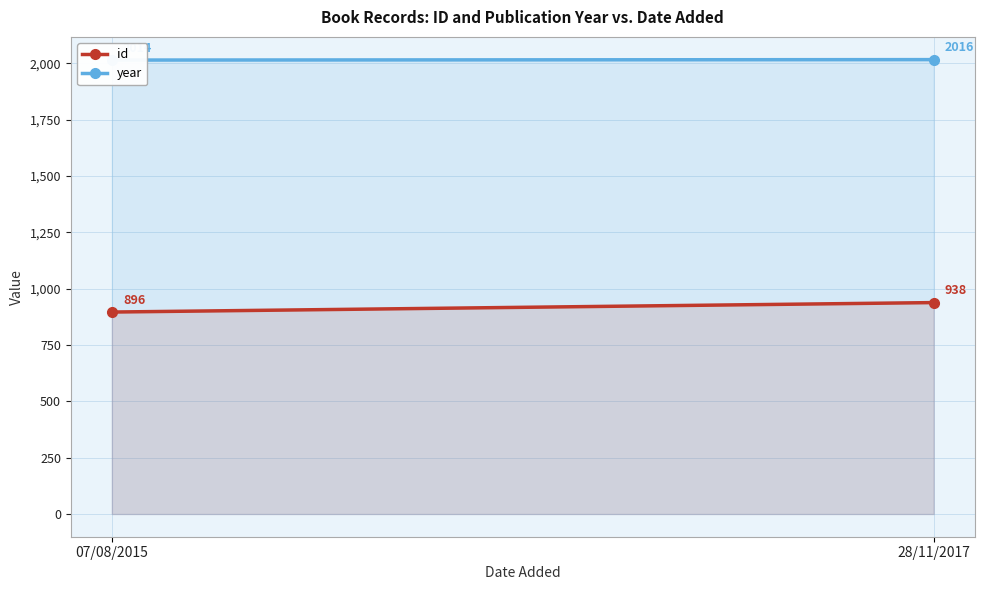

At 28/11/2017, list the series in order from smallest to largest.

id, year